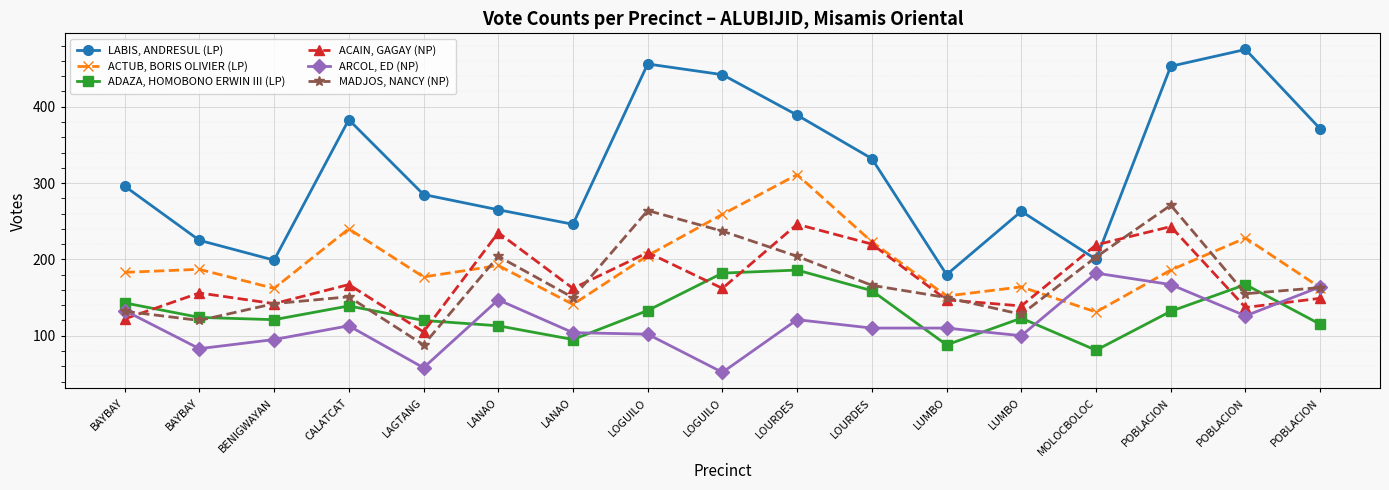

Does the chart have visible grid lines?

Yes